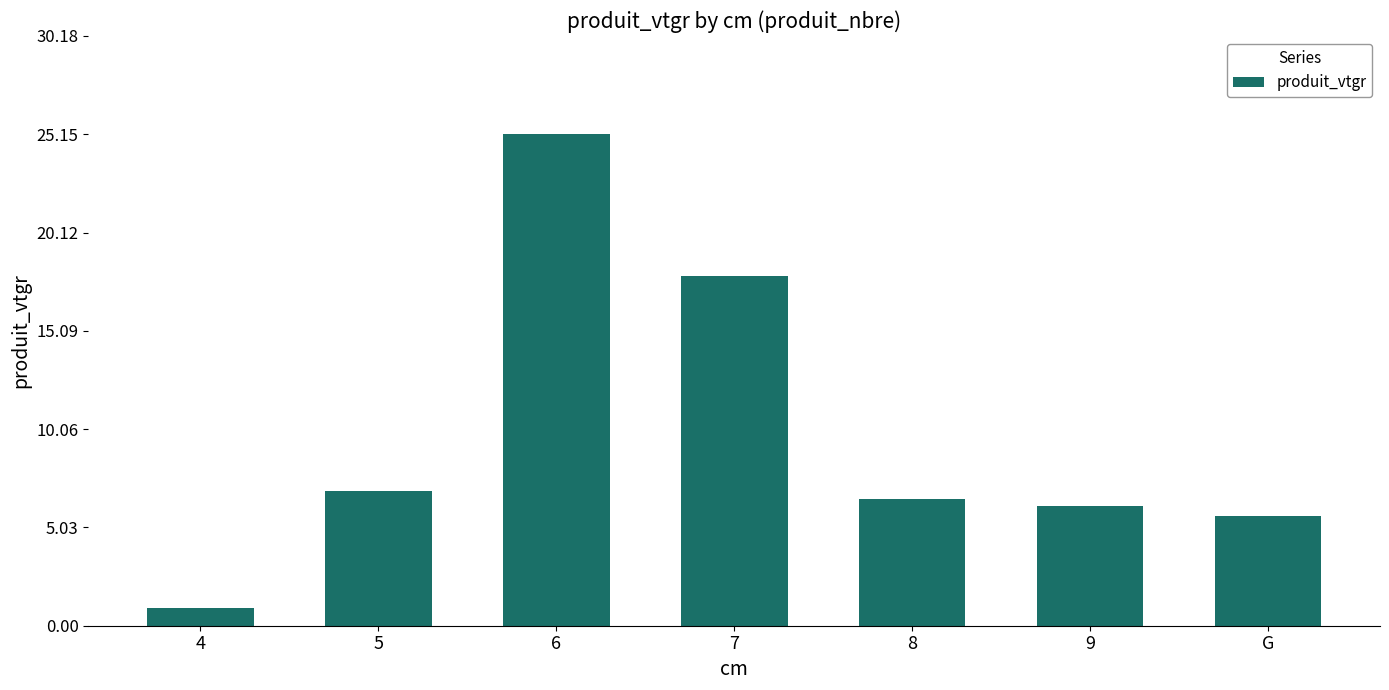

The chart shows a value of 0.9 at 4. True or false?

True